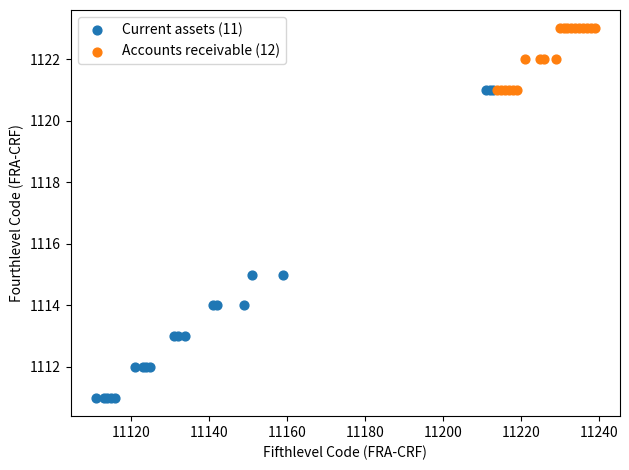

Which series has the largest Y range (max minus min)?

Current assets (11)